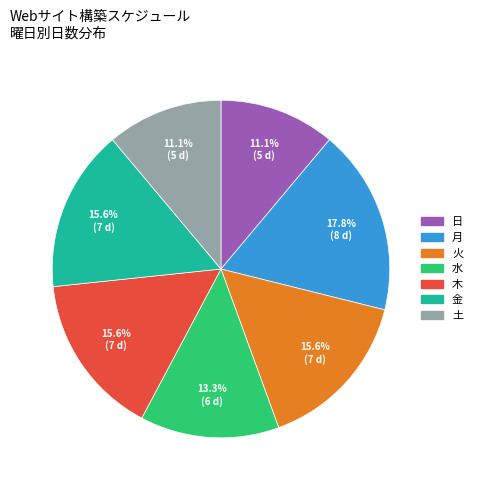

How many segments does this pie chart have?

7